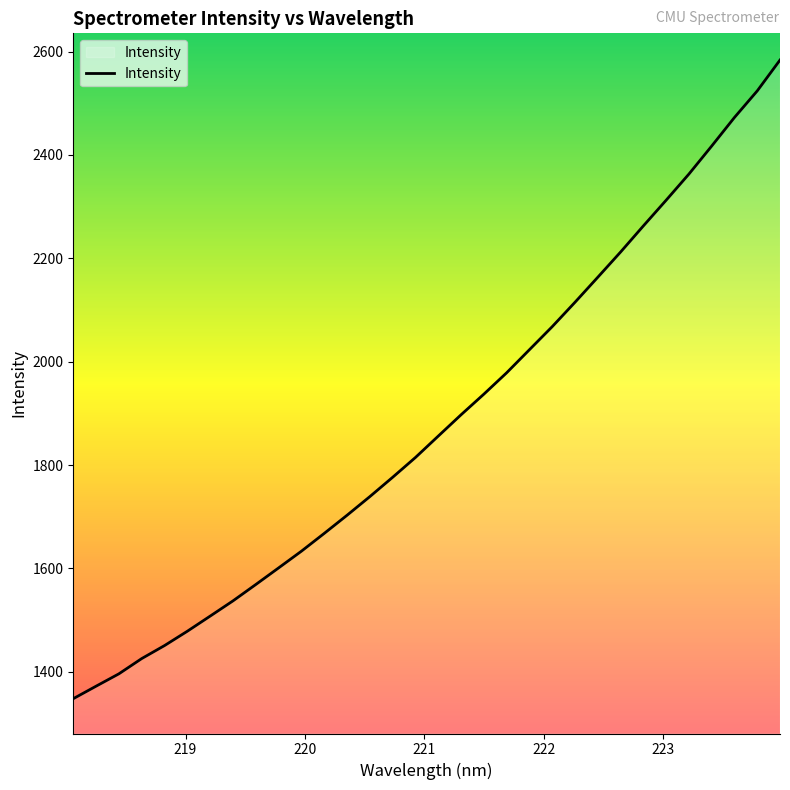

What is the greatest value displayed?

2583.7